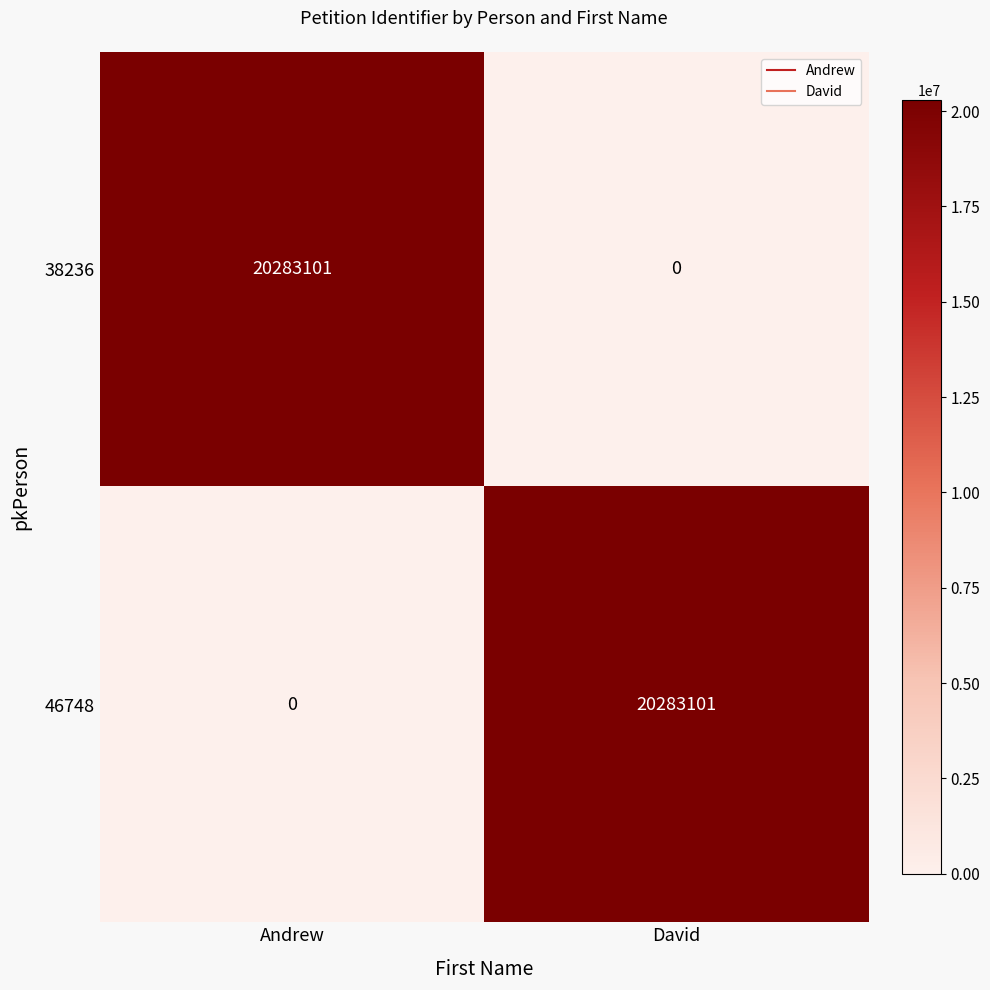

Reading left to right, extract all data points from this chart.

38236: Andrew=20283101	David=0
46748: Andrew=0	David=20283101